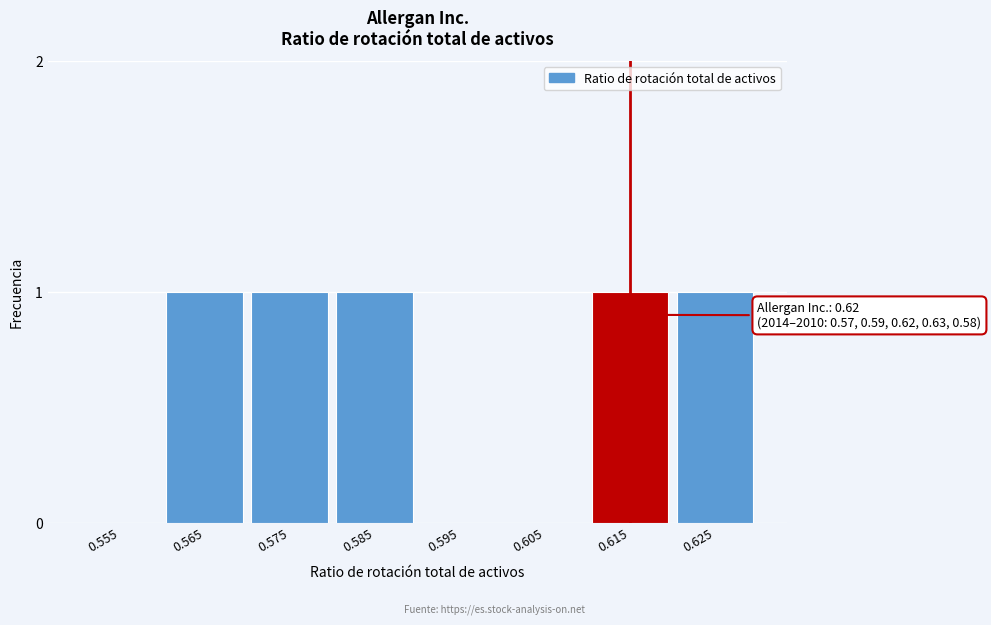

Reading left to right, transcribe all the data shown in this chart.

0.555=0	0.565=1	0.575=1	0.585=1	0.595=0	0.605=0	0.615=1	0.625=1